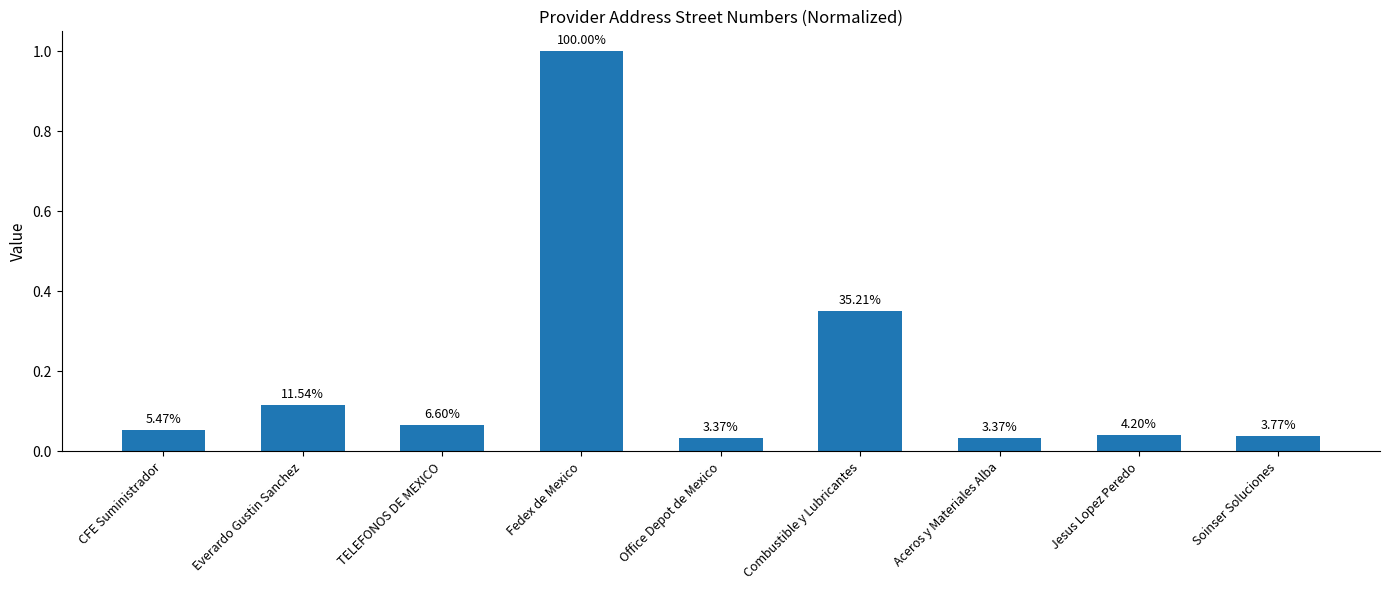

Reading left to right, what are all the values shown in this chart?

CFE Suministrador=0.1	Everardo Gustin Sanchez=0.1	TELEFONOS DE MEXICO=0.1	Fedex de Mexico=1.0	Office Depot de Mexico=0.0	Combustible y Lubricantes=0.4	Aceros y Materiales Alba=0.0	Jesus Lopez Peredo=0.0	Soinser Soluciones=0.0